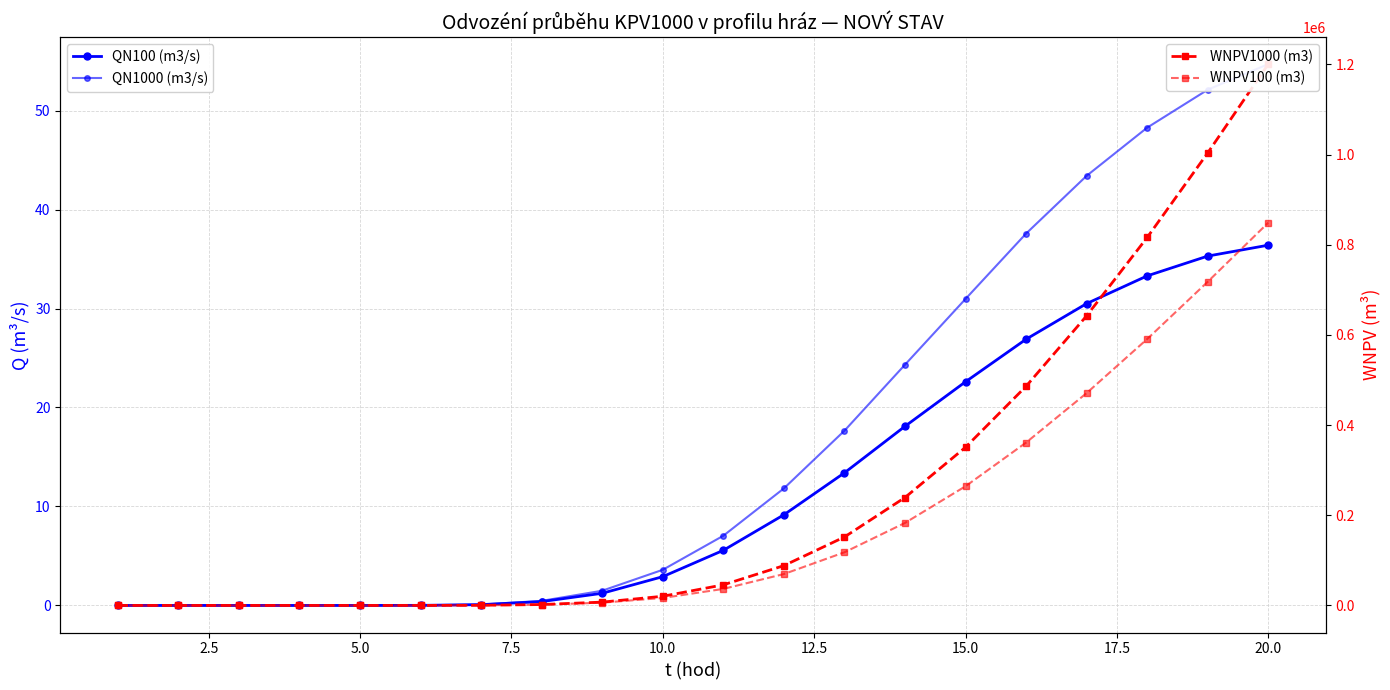

Does the chart have visible grid lines?

Yes